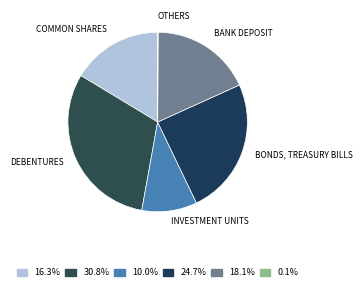

How many slices are in this pie chart?

6